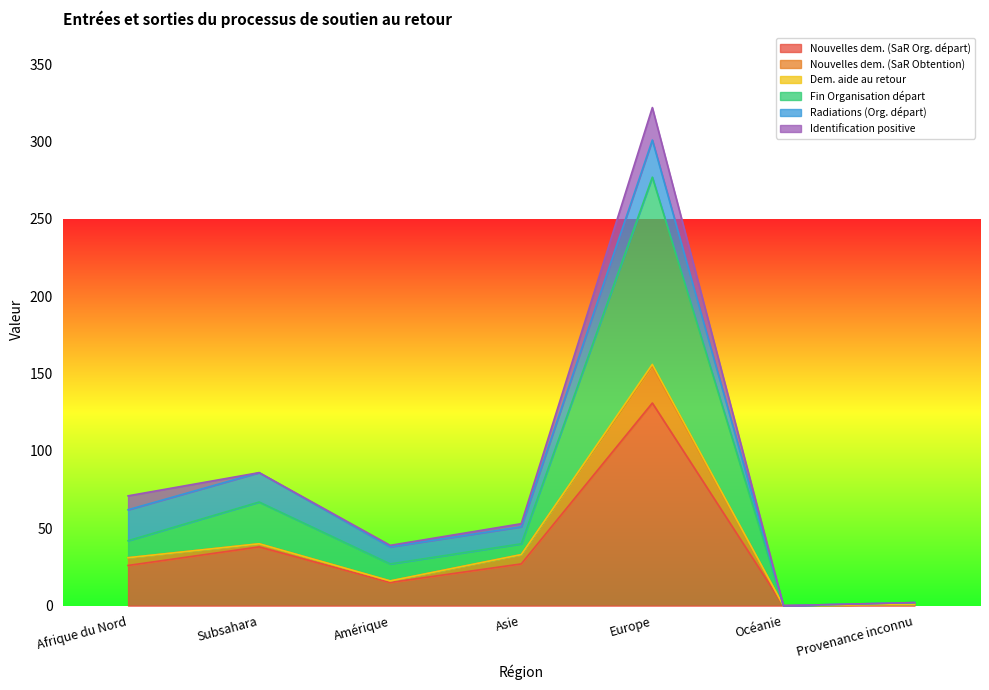

Is it true that Nouvelles dem. (SaR Org. départ) equals 27 at Asie?

True